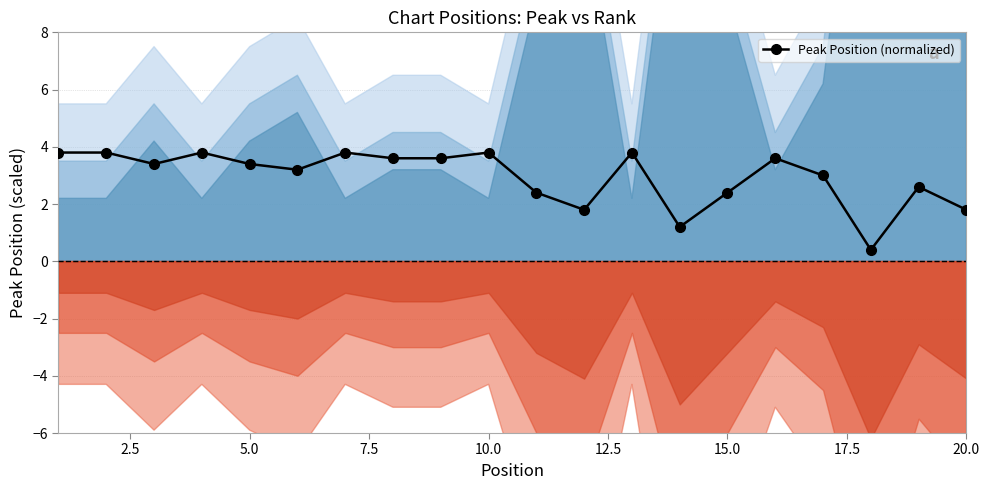

True or false: Peak Position (normalized) has a value of 3.4 at 5.0.

True